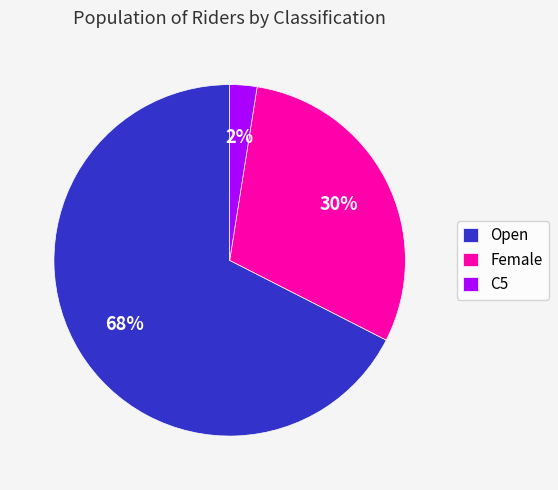

What percentage is the Female slice, to the nearest percent?

30%